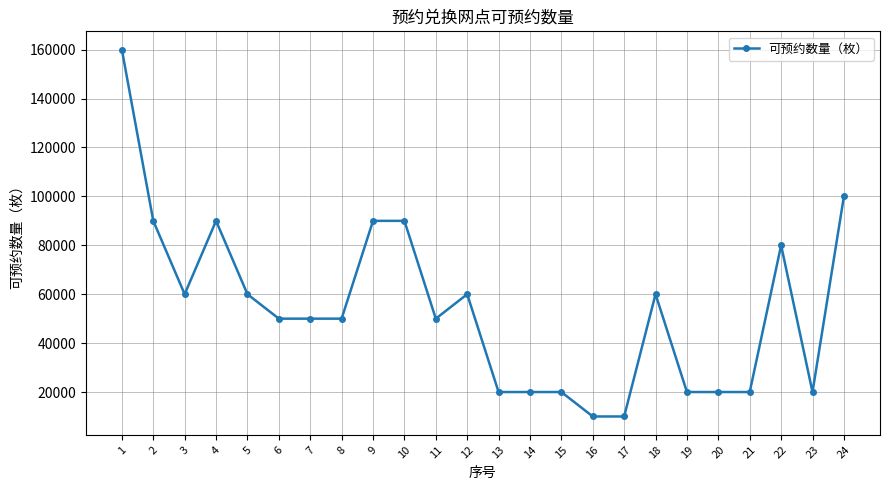

What is the value of the 19th point from the left?

20000